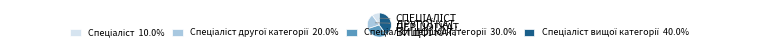

Is there a majority slice in this chart?

No